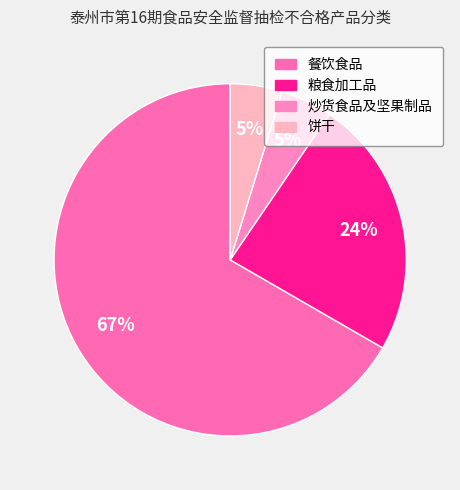

Between 粮食加工品 and 炒货食品及坚果制品, which is larger?

粮食加工品